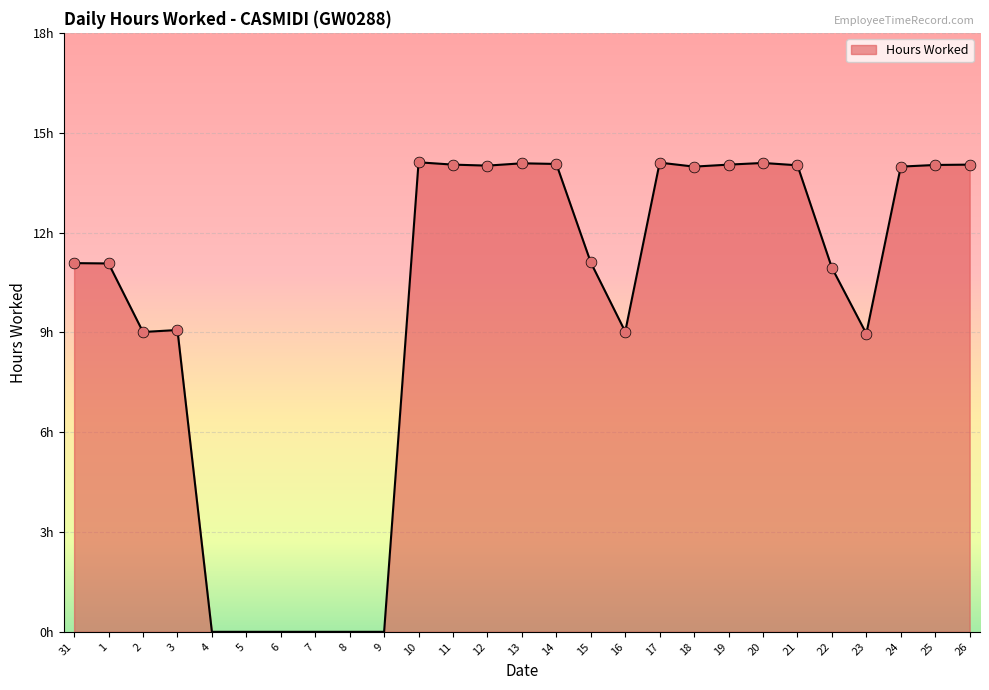

Between 6 and 17, which is larger?

17